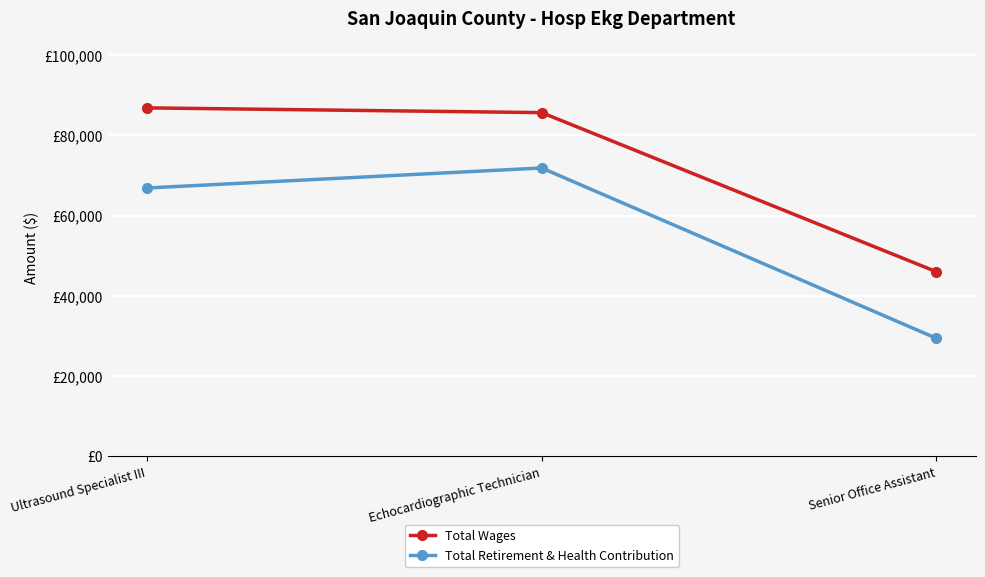

Where does the Total Wages series first go above 85684?

Ultrasound Specialist III